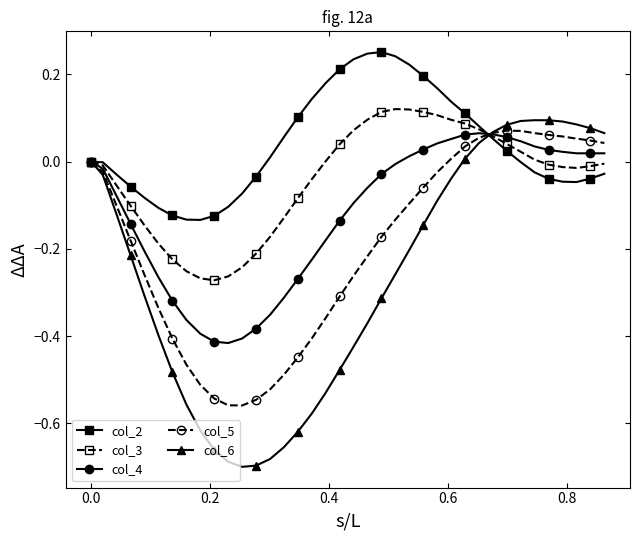

Which series has the largest total across all categories?

col_2